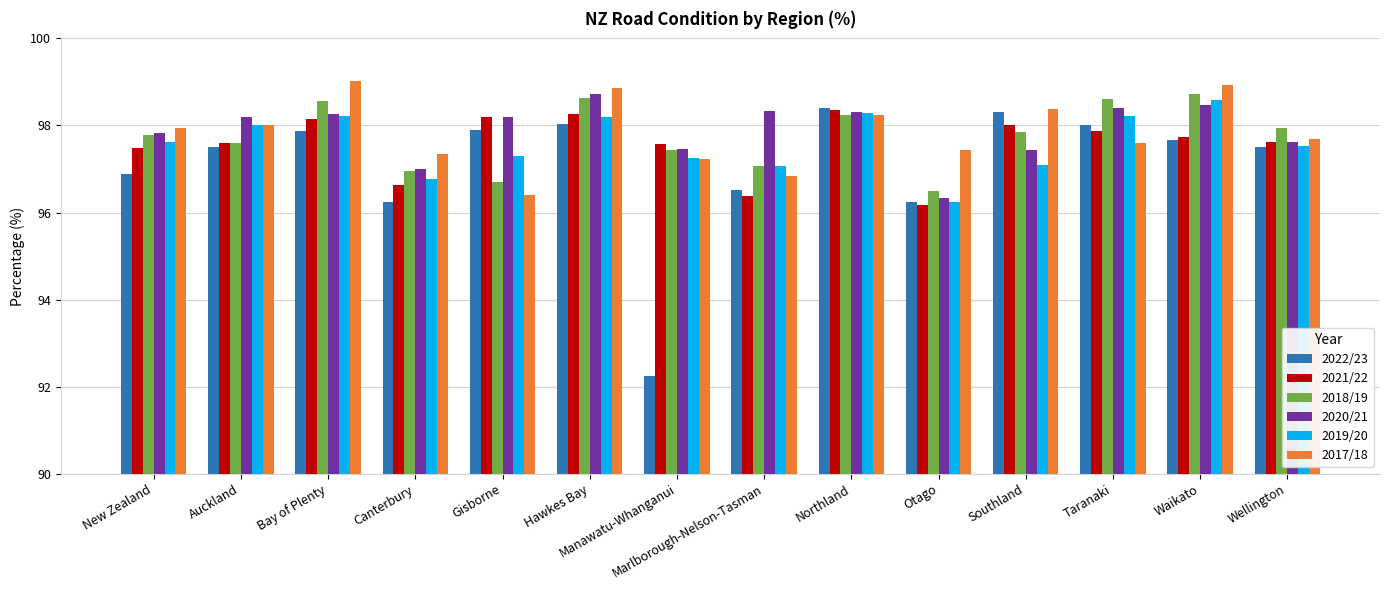

The value of 2019/20 at Marlborough-Nelson-Tasman is 97.1. True or false?

True